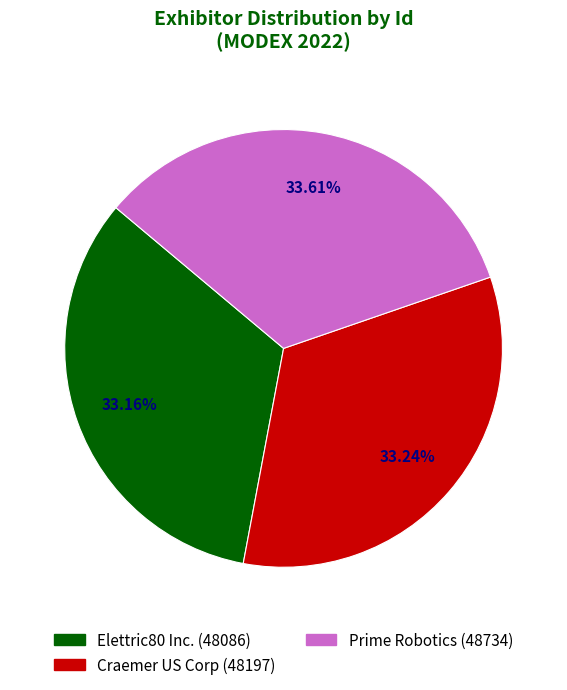

To the nearest percent, what is the average slice percentage?

33%